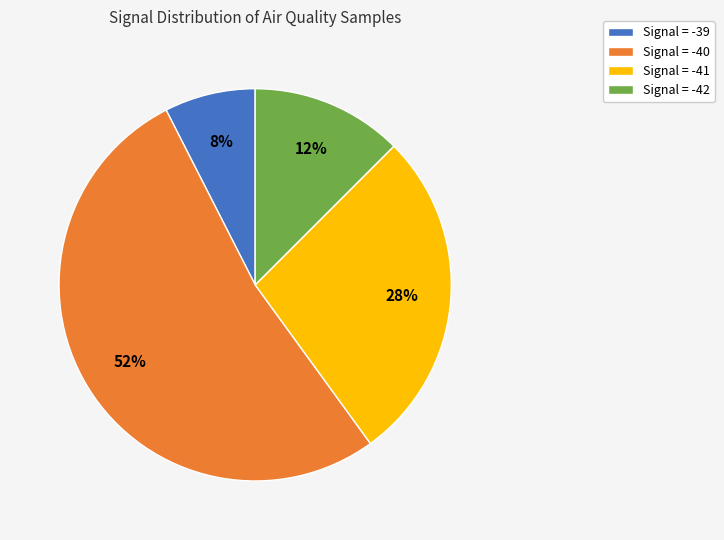

Do Signal = -39 and Signal = -42 together represent more than half of the pie?

No